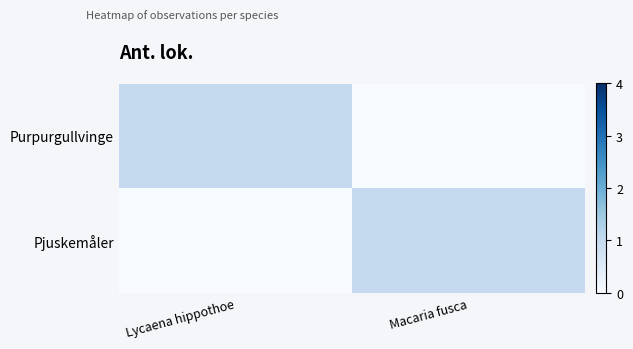

What is the spread (max minus min) of values at Lycaena hippothoe?

1